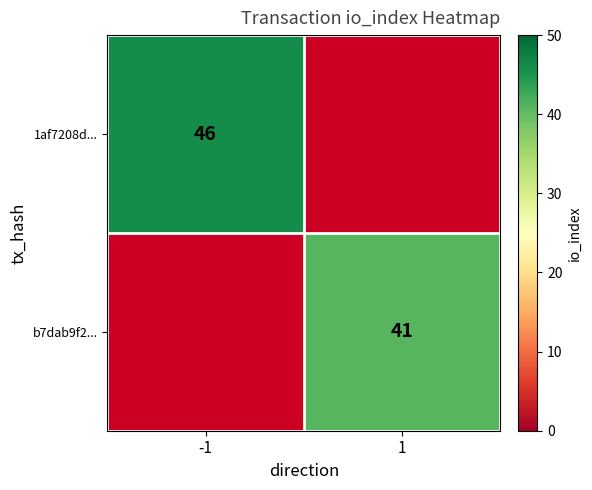

How many data points does each series have?

2